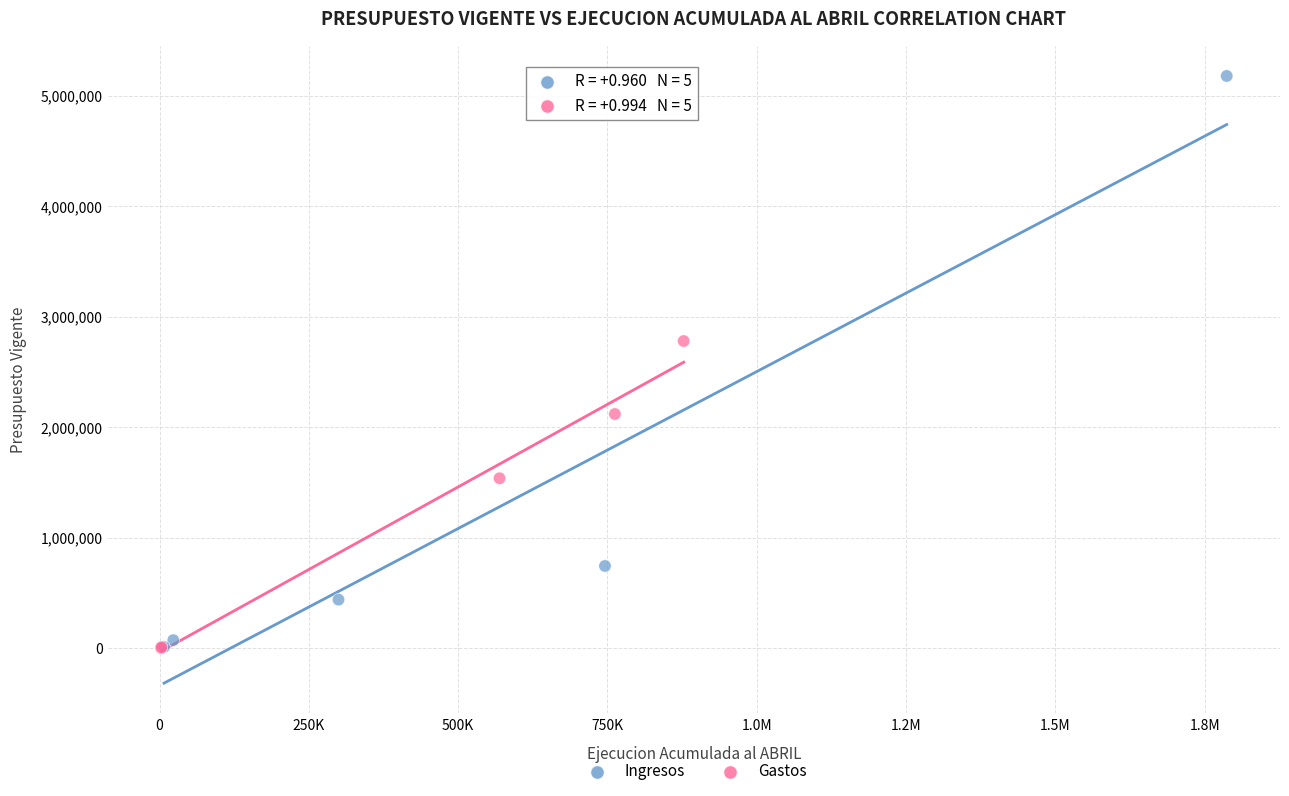

Which series contains the highest Y value?

Ingresos